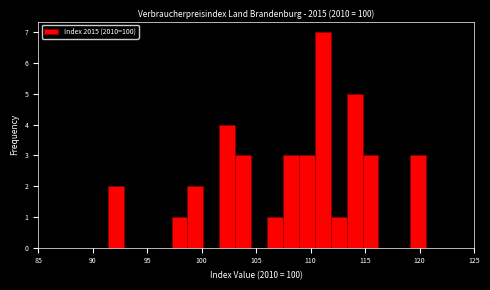

Read against the x-axis, roughly where is the centre of the tallest bar?

111.0